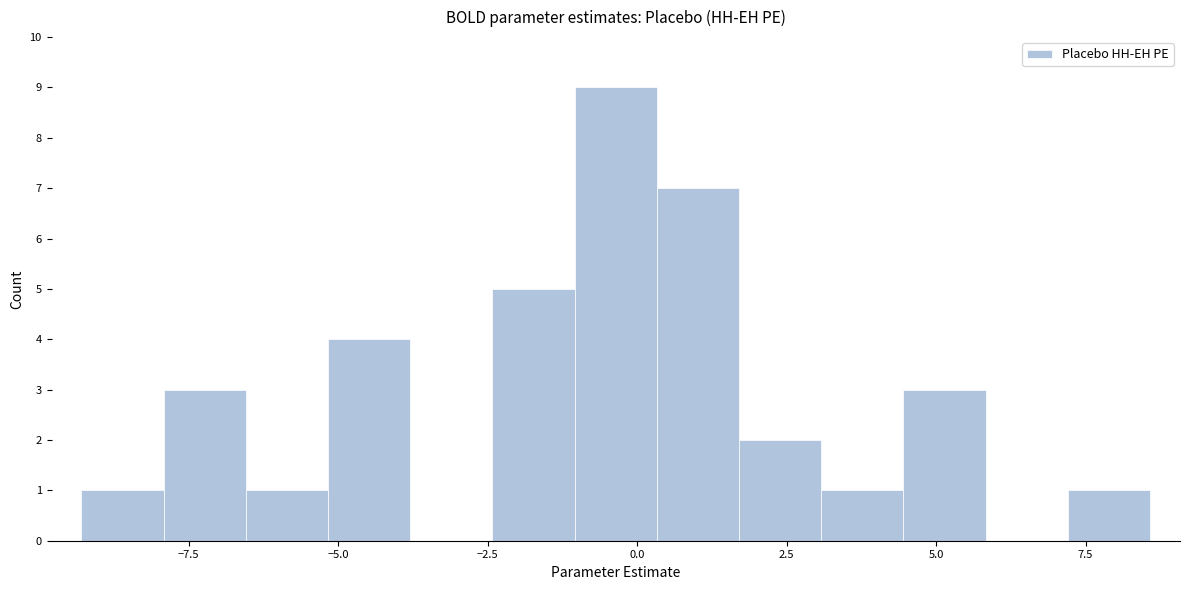

Read against the x-axis, roughly where is the centre of the tallest bar?

-0.5